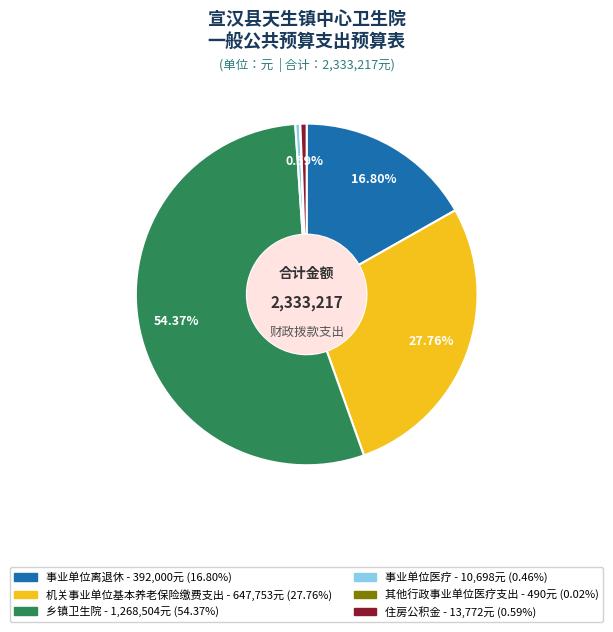

Is it true that 住房公积金 is 11% of the pie?

False